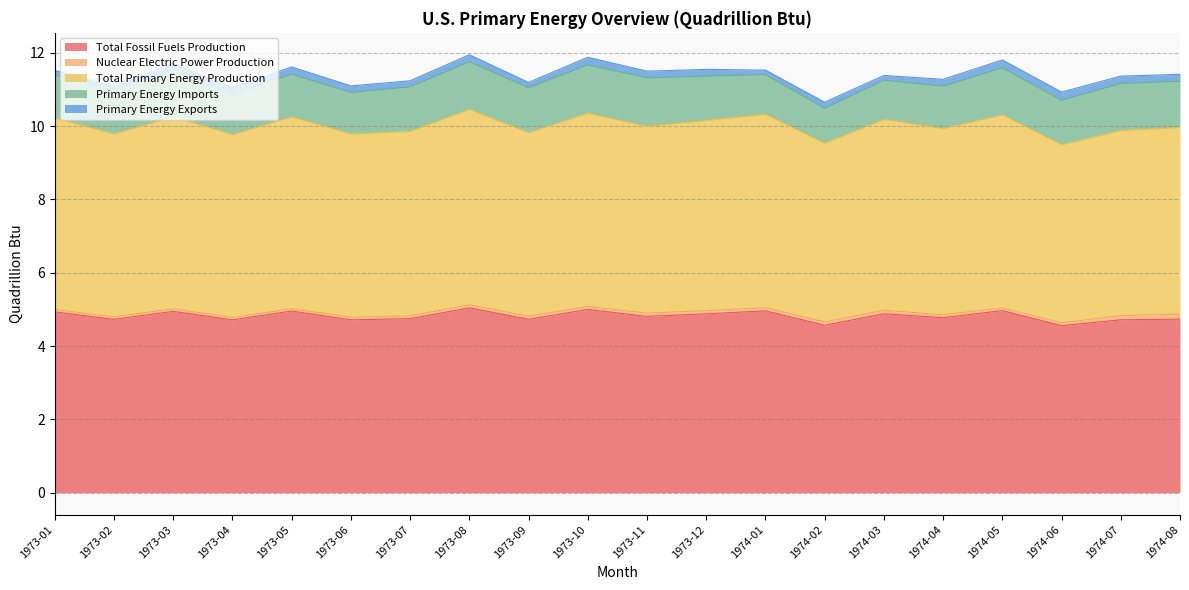

True or false: Total Primary Energy Production and Total Fossil Fuels Production intersect in this chart.

False